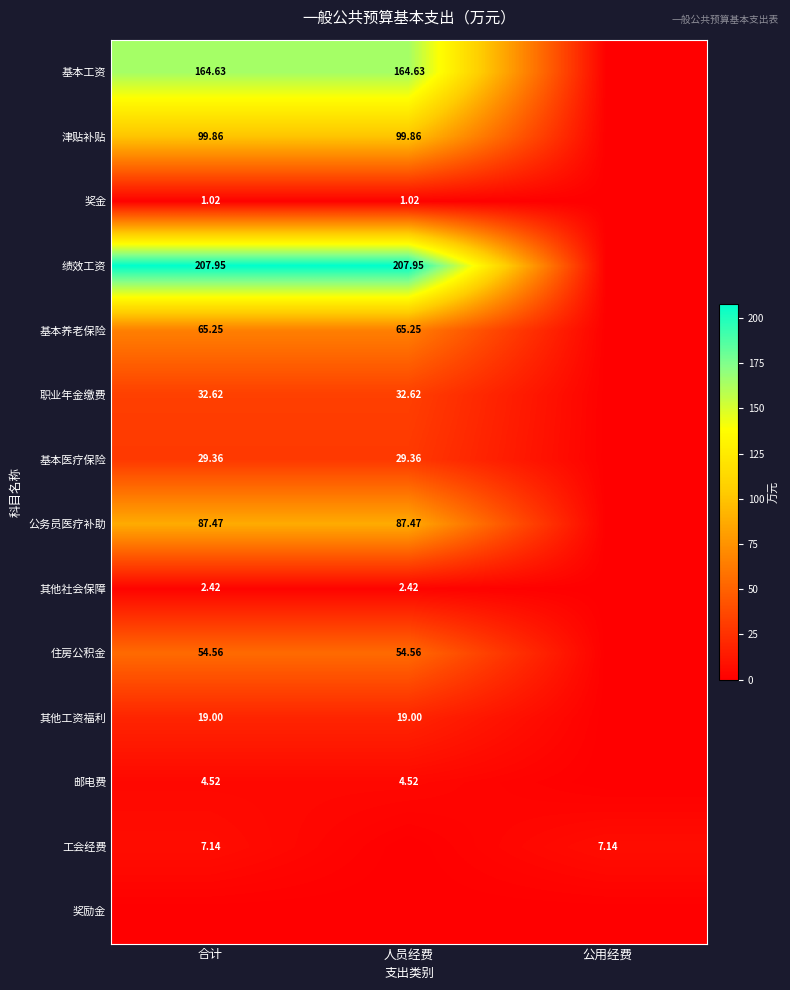

The value of 基本养老保险 at 人员经费 is 44.7. True or false?

False